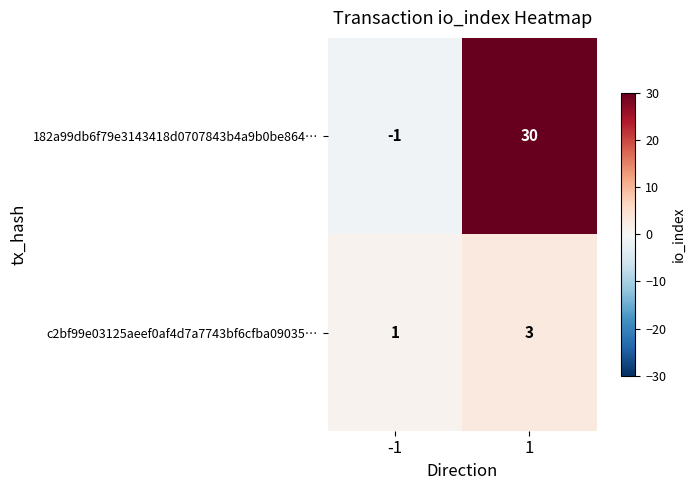

What is the smallest value displayed?

-1